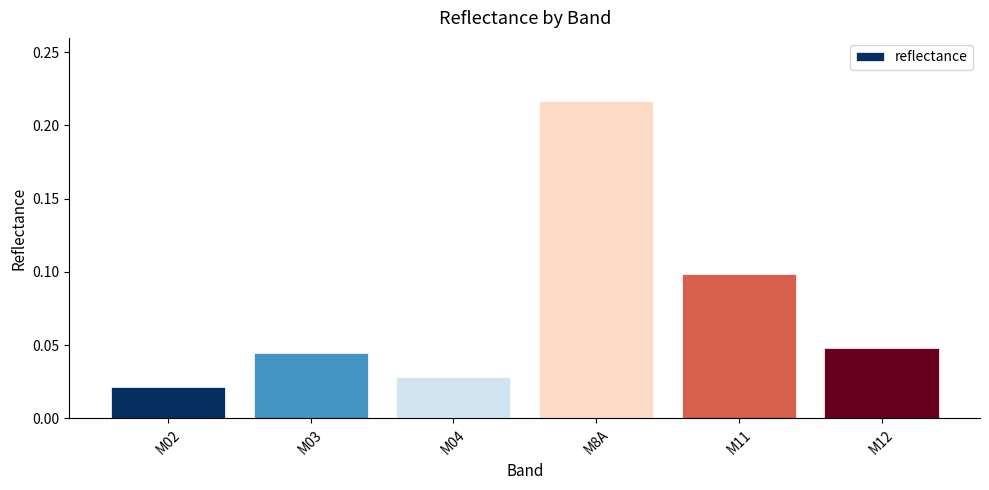

Is it true that the value at M11 is 0.1?

True